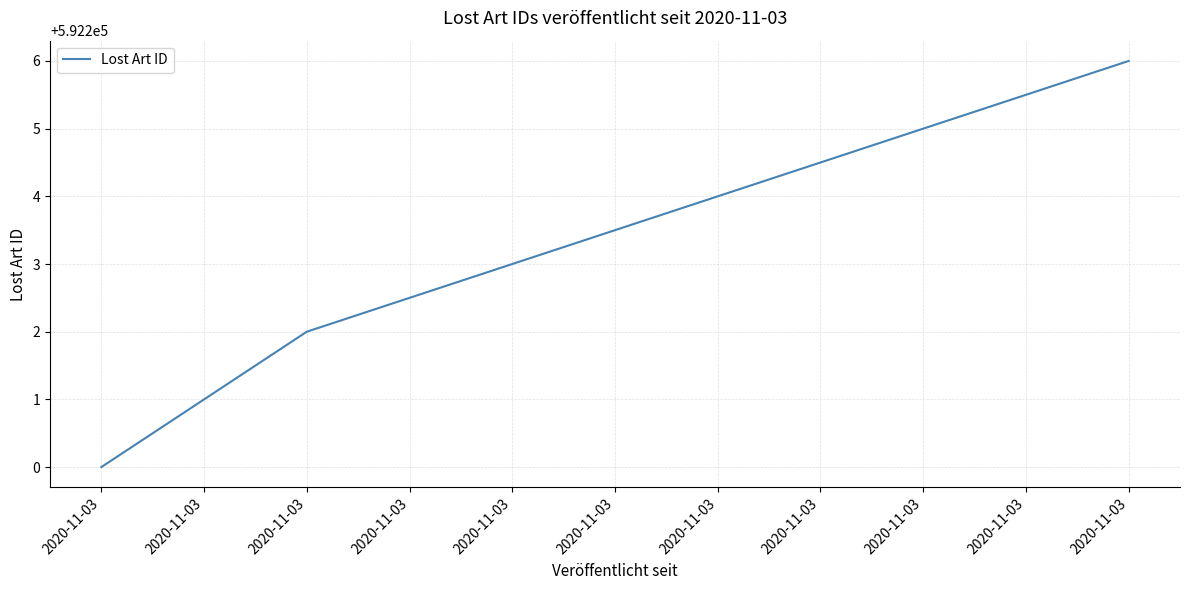

What is the sum of the values at 2020-11-03 and 2020-11-03?

1184406